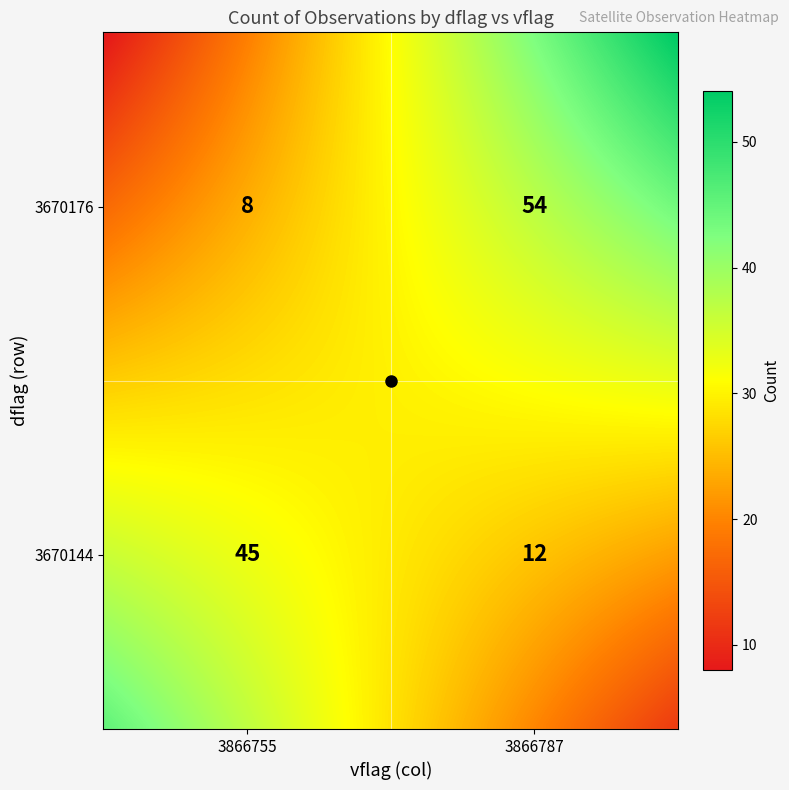

Which has a higher value, 3670144_3866787 or 3670176_3866755?

3670144_3866787